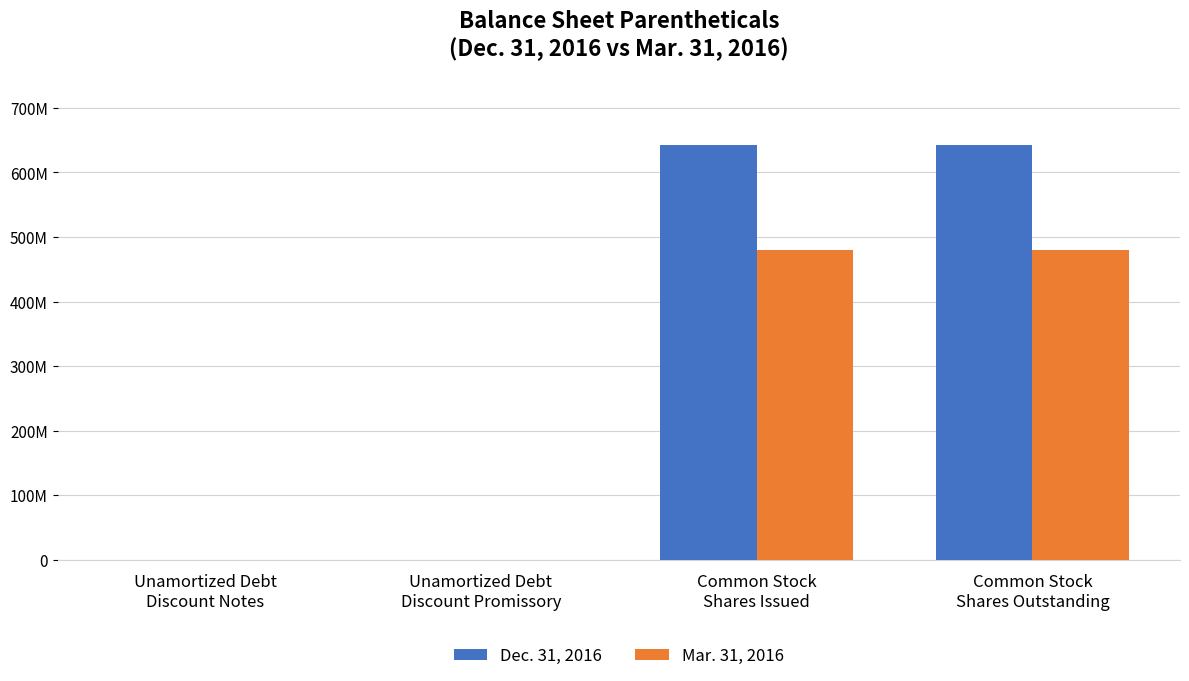

Which category has the highest value in the Dec. 31, 2016 series?

Common Stock
Shares Issued